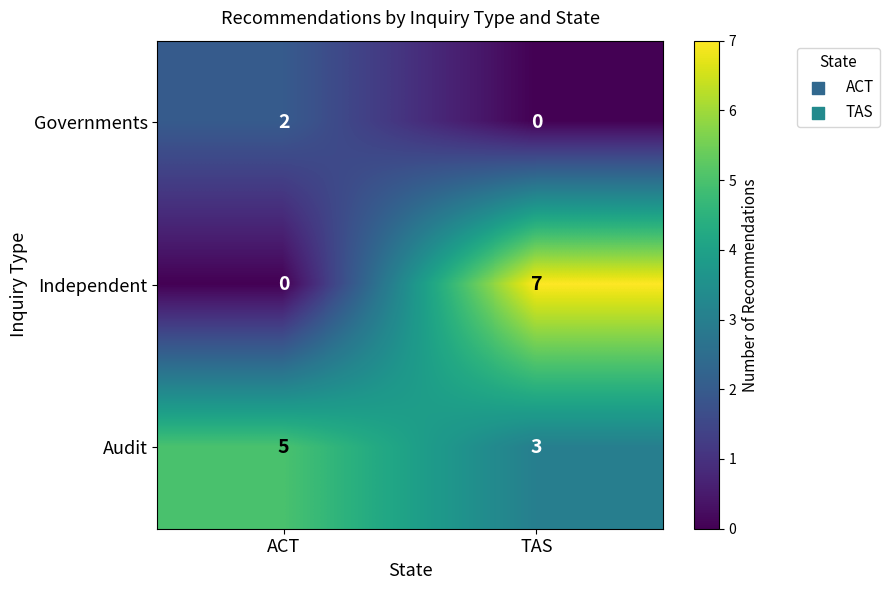

Which category has the lowest value in the Independent series?

ACT